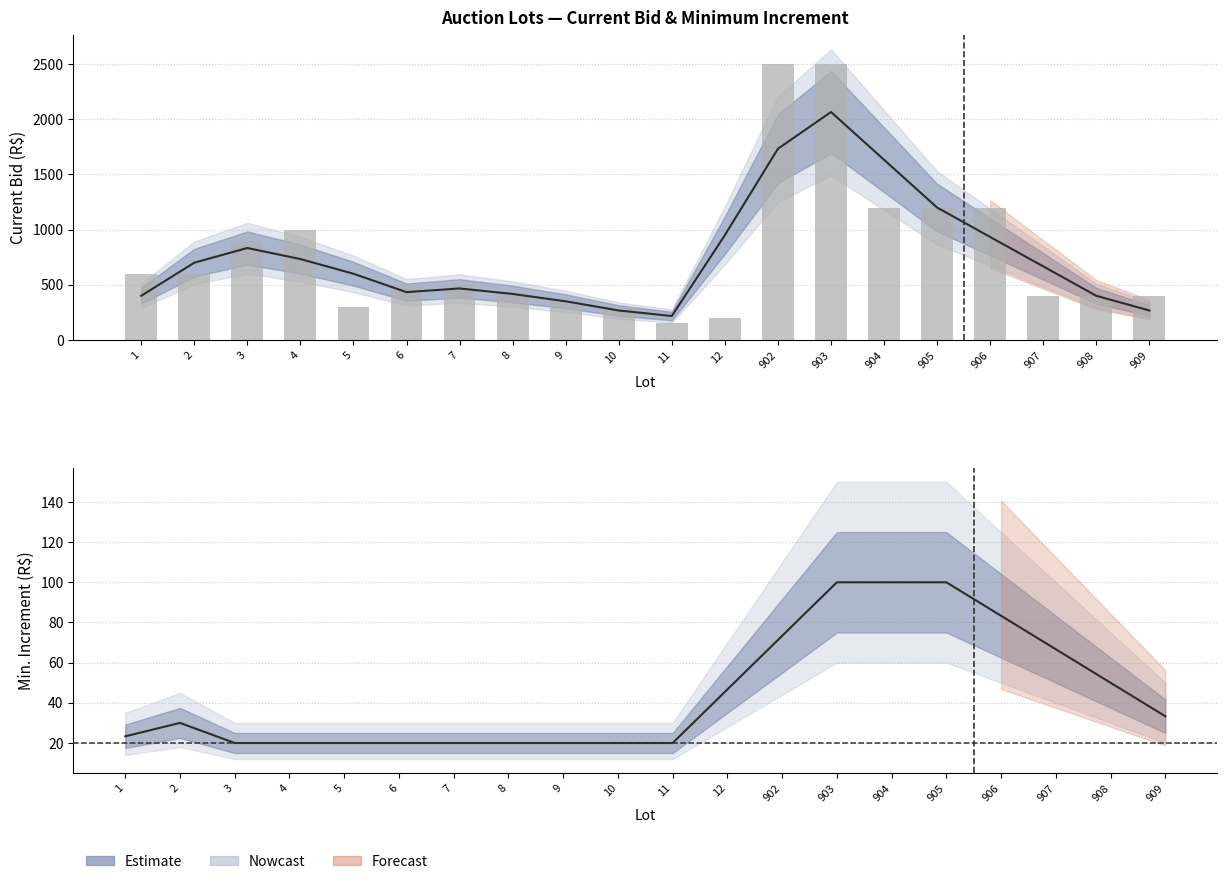

Reading left to right, transcribe all the data shown in this chart.

600	600	900	1000	300	500	500	400	350	300	150	200	2500	2500	1200	1200	1200	400	400	400